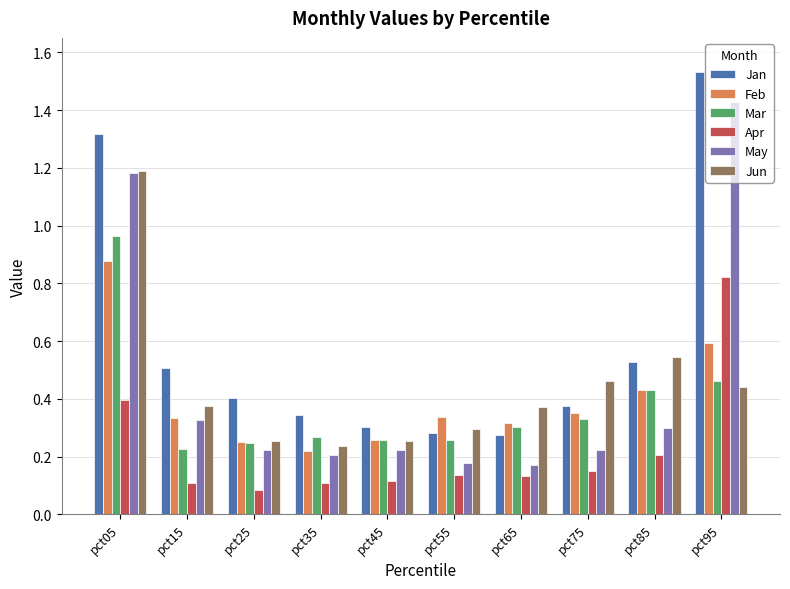

At which category is the sum across all series the highest?

pct05